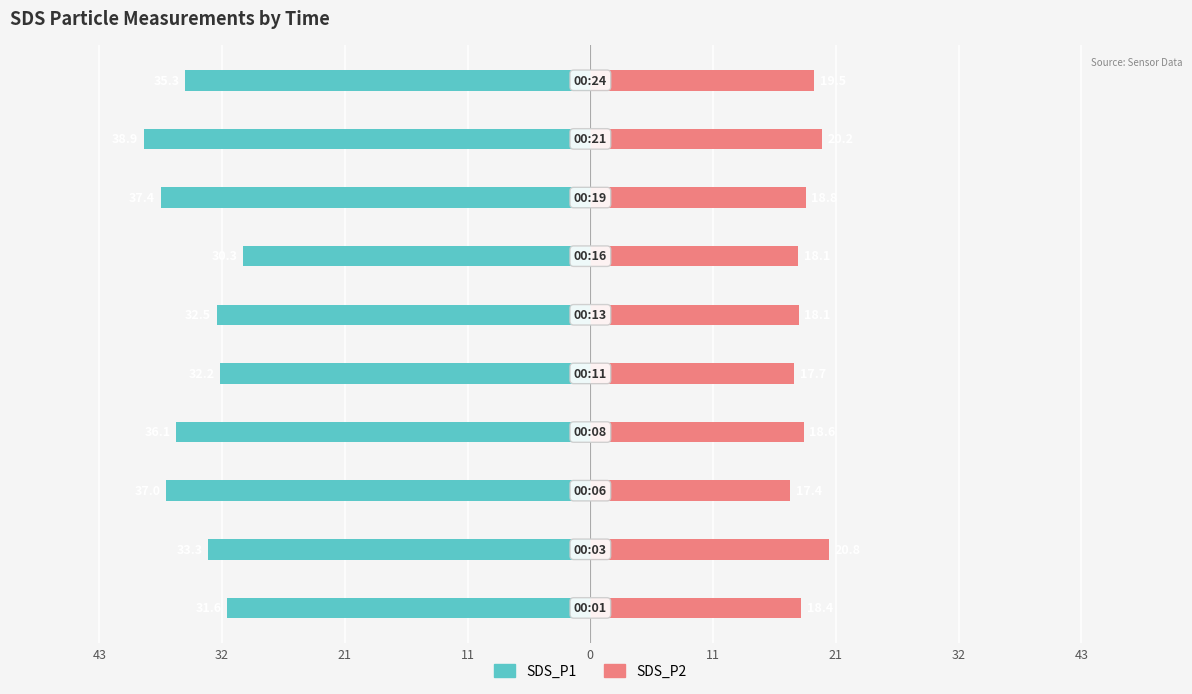

At which category is the sum across all series the highest?

21